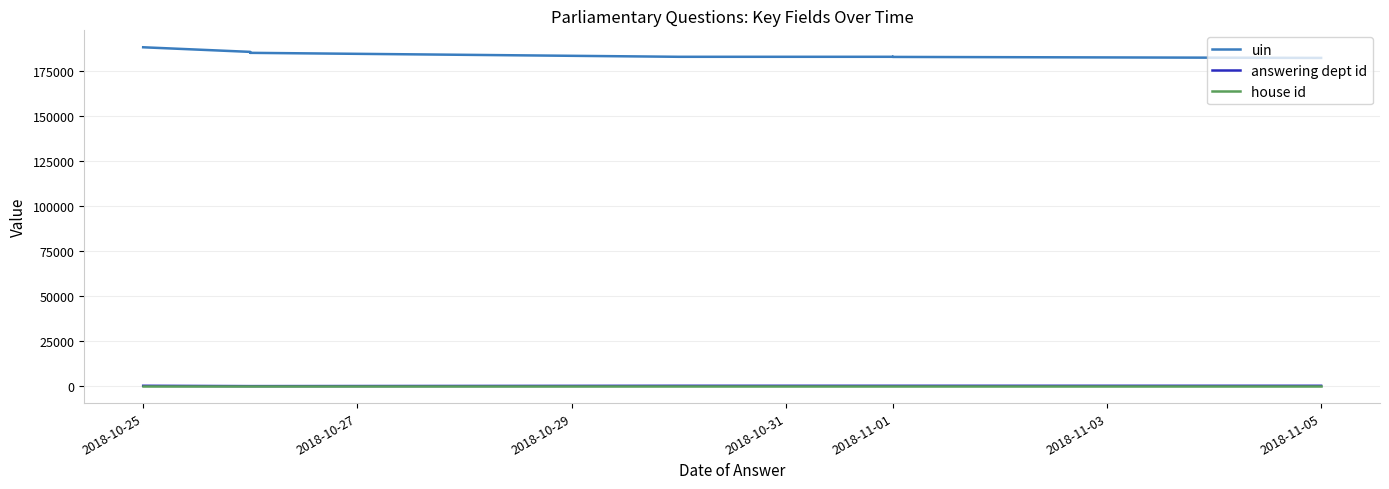

What are all the series names shown in the legend?

uin, answering dept id, house id